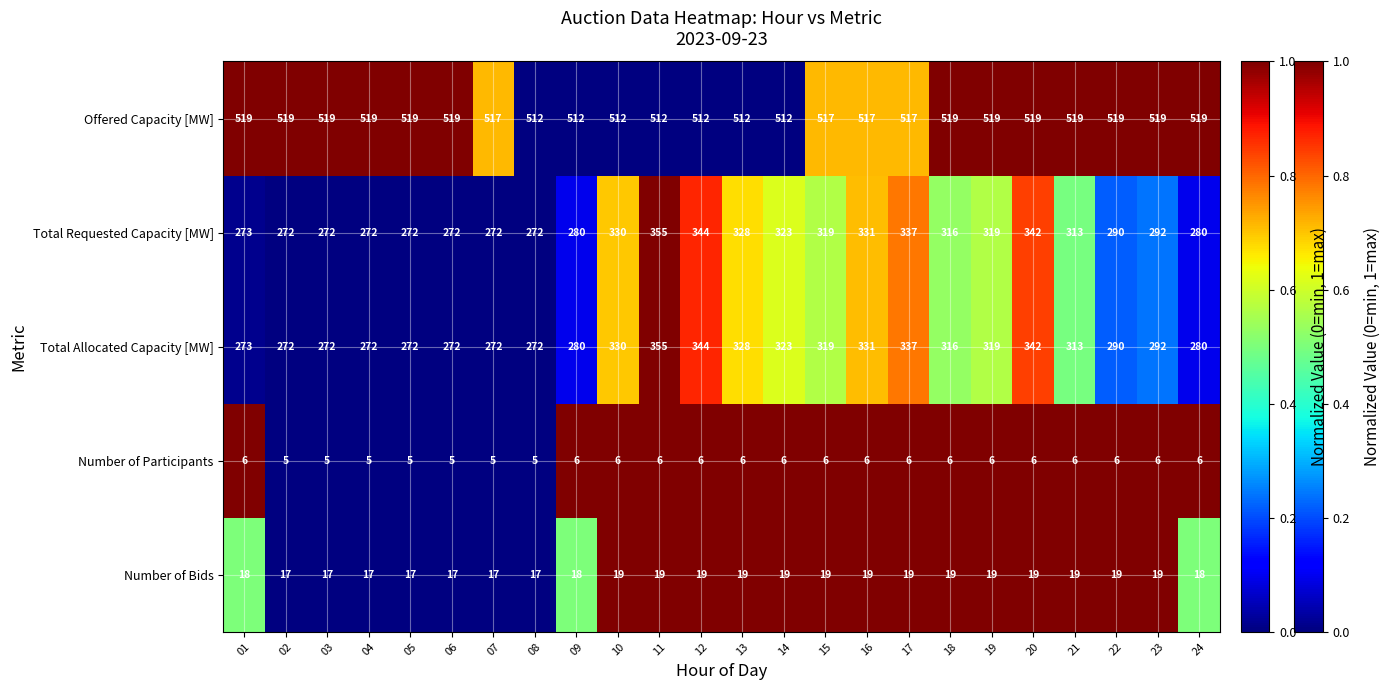

What value does the Number of Bids series have at 02?

17